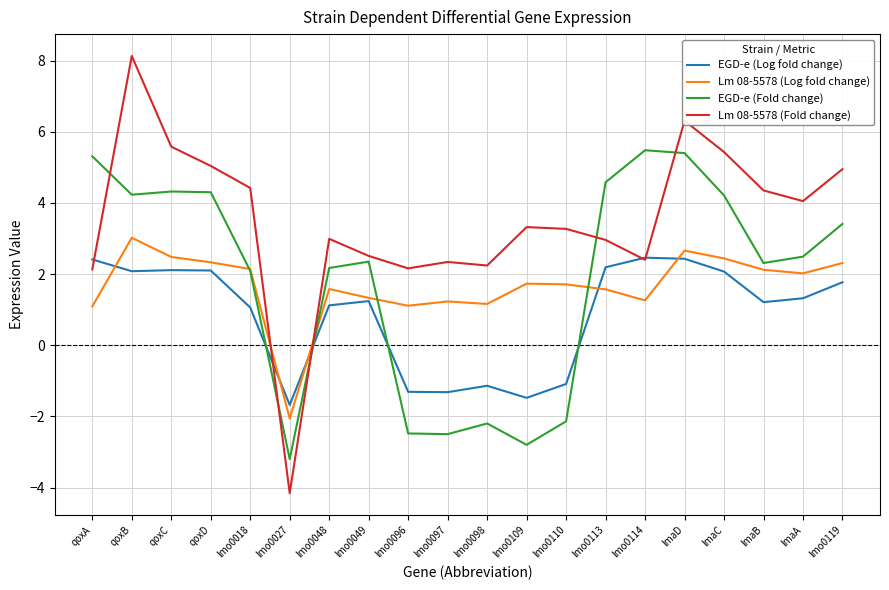

At lmo0113, list the series in order from smallest to largest.

Lm 08-5578 (Log fold change), EGD-e (Log fold change), Lm 08-5578 (Fold change), EGD-e (Fold change)